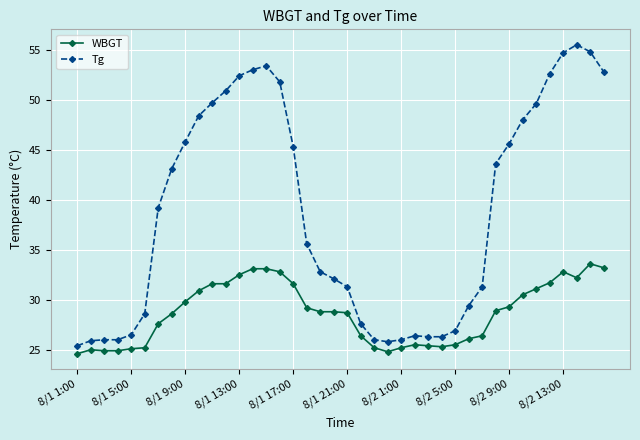

True or false: WBGT and Tg cross at least once.

False